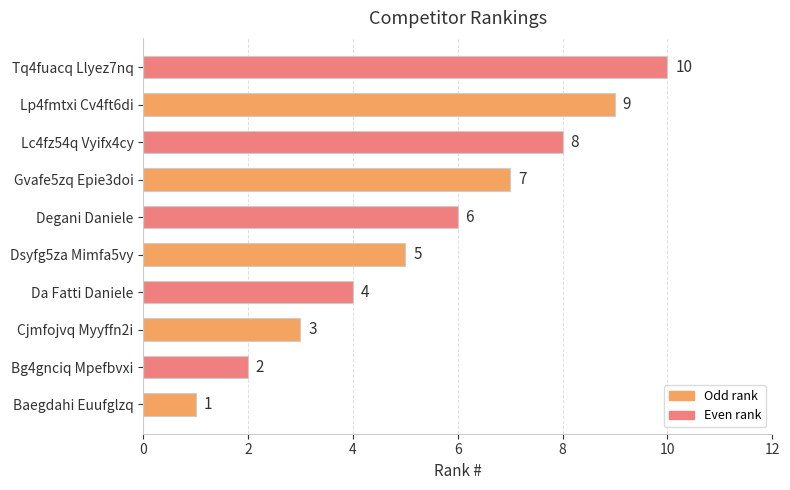

Rank the categories by value from highest to lowest.

Tq4fuacq Llyez7nq, Lp4fmtxi Cv4ft6di, Lc4fz54q Vyifx4cy, Gvafe5zq Epie3doi, Degani Daniele, Dsyfg5za Mimfa5vy, Da Fatti Daniele, Cjmfojvq Myyffn2i, Bg4gnciq Mpefbvxi, Baegdahi Euufglzq